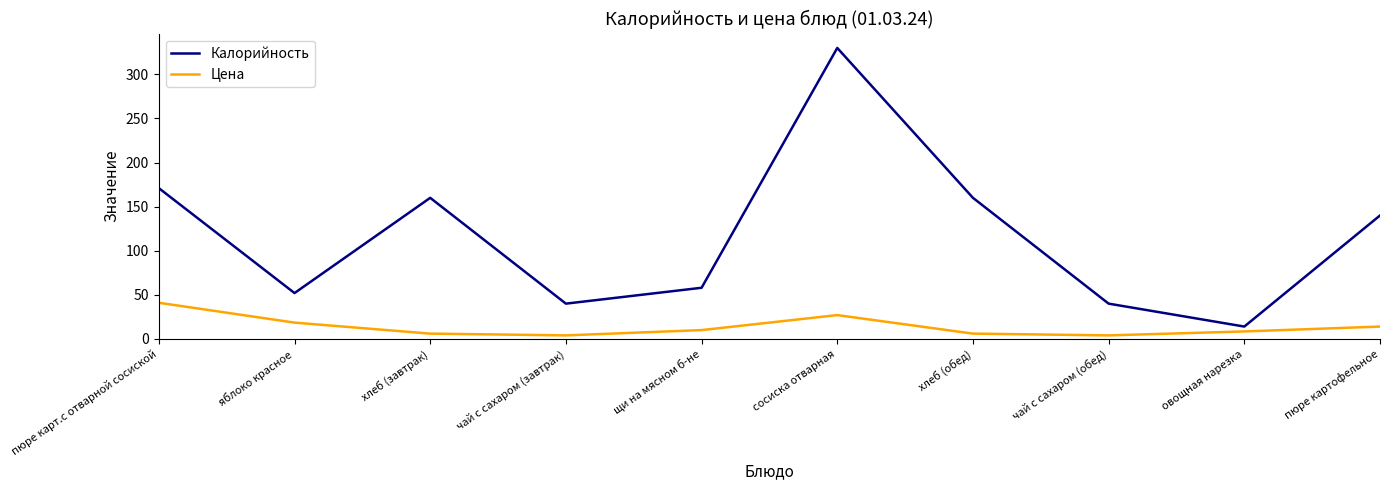

In Калорийность, how many points are lower than both neighbors (excluding endpoints)?

3